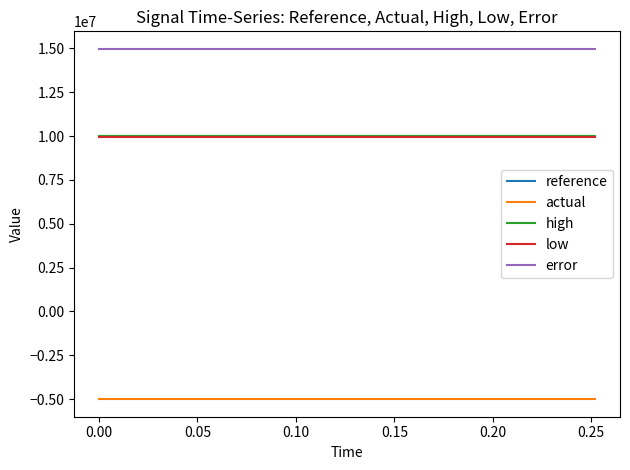

True or false: actual and low cross at least once.

False